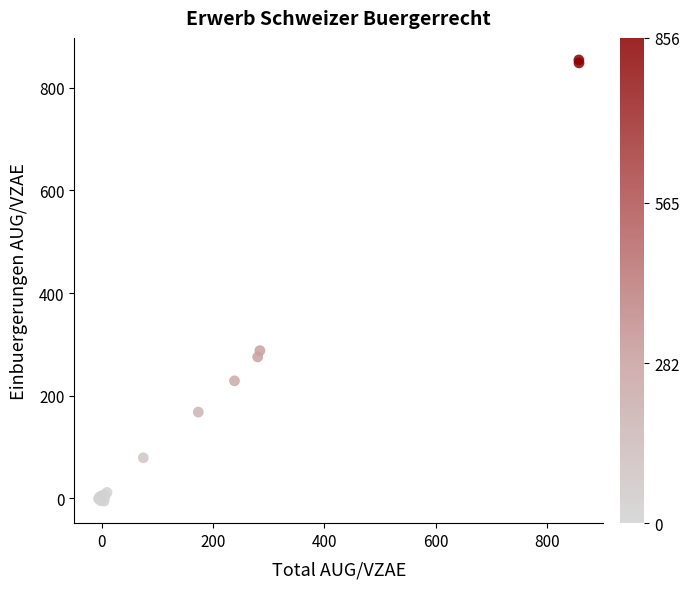

What Y value in the scatter plot is closest to 424?

287.8